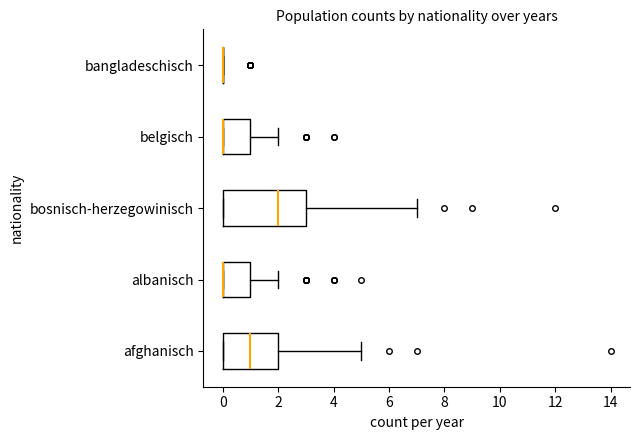

Reading bottom to top, read every box against the x-axis: the position of its median line, the range the box covers, and the ends of its whiskers. The values are not printed on the chart, so give them approximately, as read against the axis.

afghanisch: median 1, box 0 to 2, whiskers 0 to 5
albanisch: median 0 (drawn on the box's left edge), box 0 to 1, whiskers 0 to 2
bosnisch-herzegowinisch: median 2, box 0 to 3, whiskers 0 to 7
belgisch: median 0 (drawn on the box's left edge), box 0 to 1, whiskers 0 to 2
bangladeschisch: box collapsed to a line at 0, whiskers 0 to 0